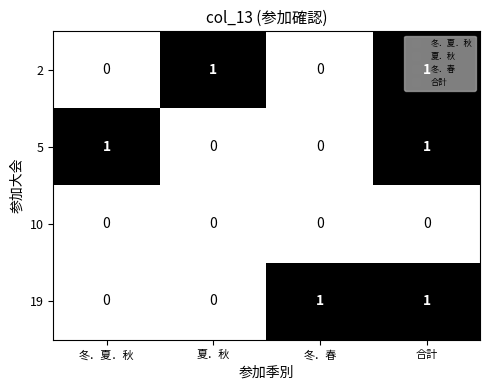

At which category is the sum across all series the highest?

合計